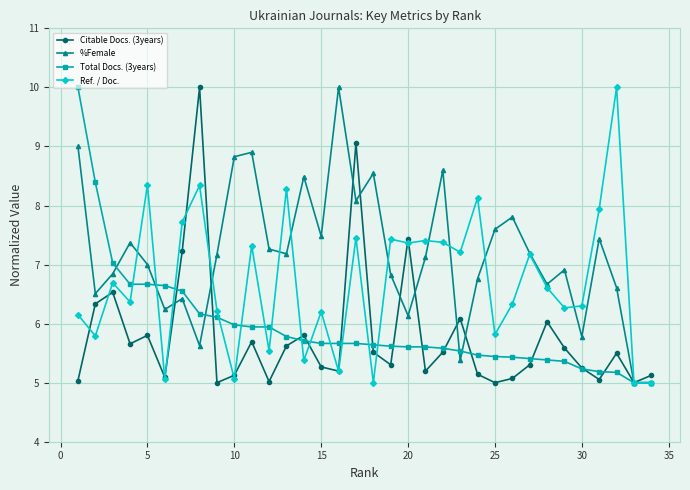

What is the smallest value displayed?

5.0